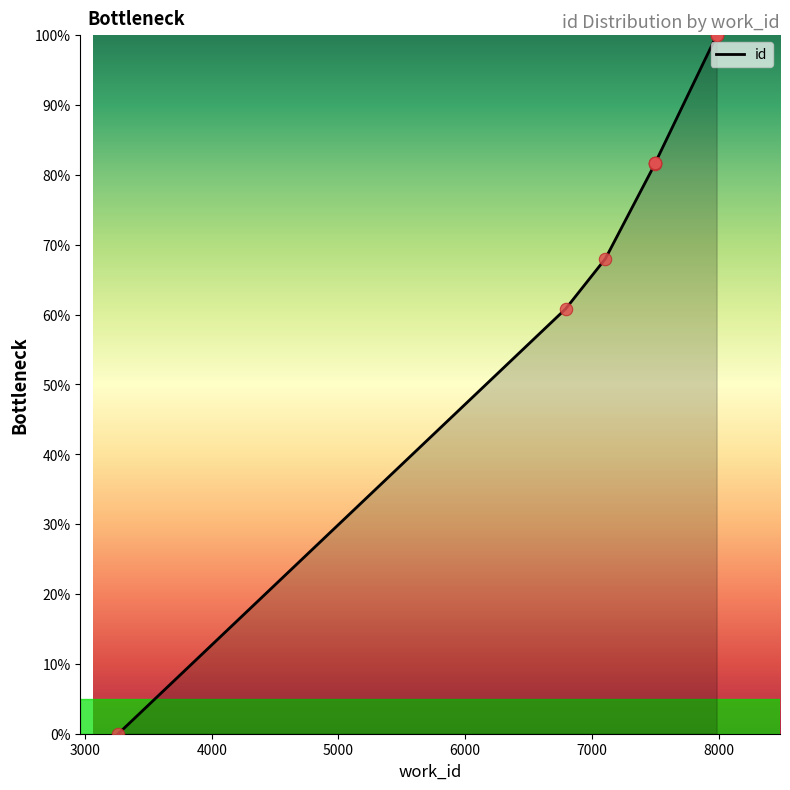

What is the change in value from 7106 to 7499?

+13.7